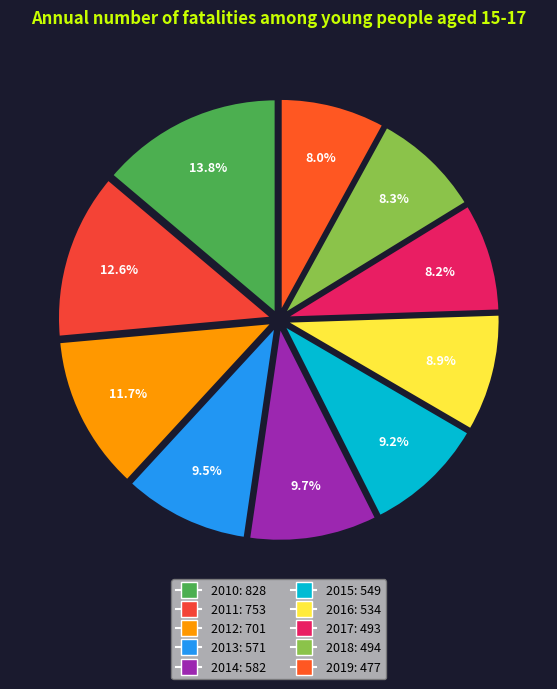

Which has a higher value, 2013 or 2012?

2012